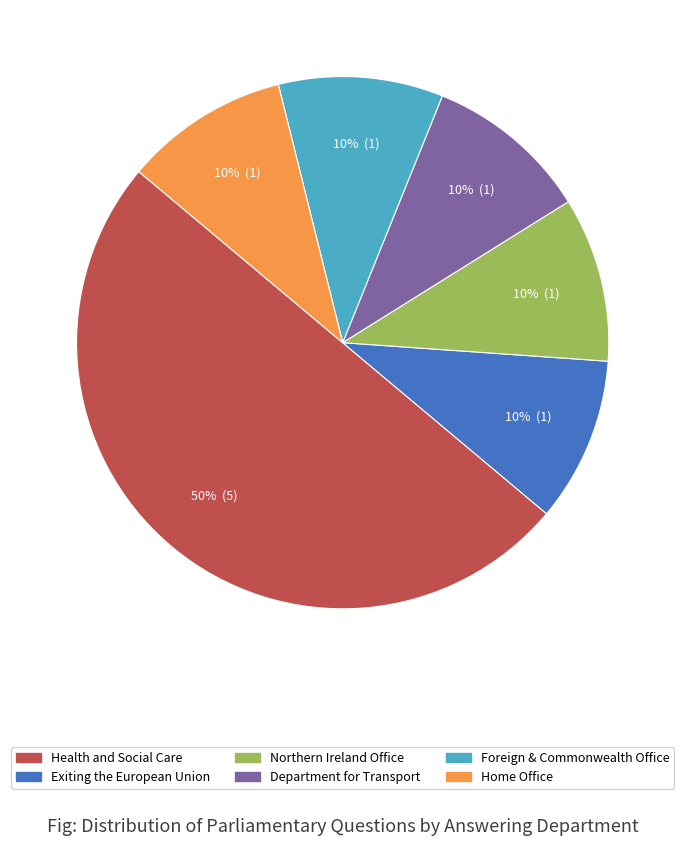

To the nearest percent, what is the difference between the largest and smallest slice percentages?

40%